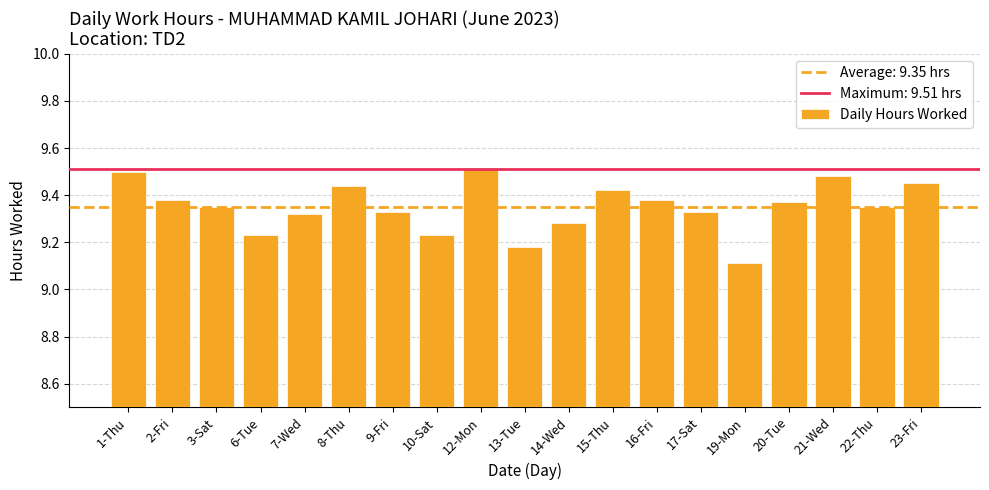

What is the ratio of the value at 23-Fri to the value at 20-Tue?

1.0